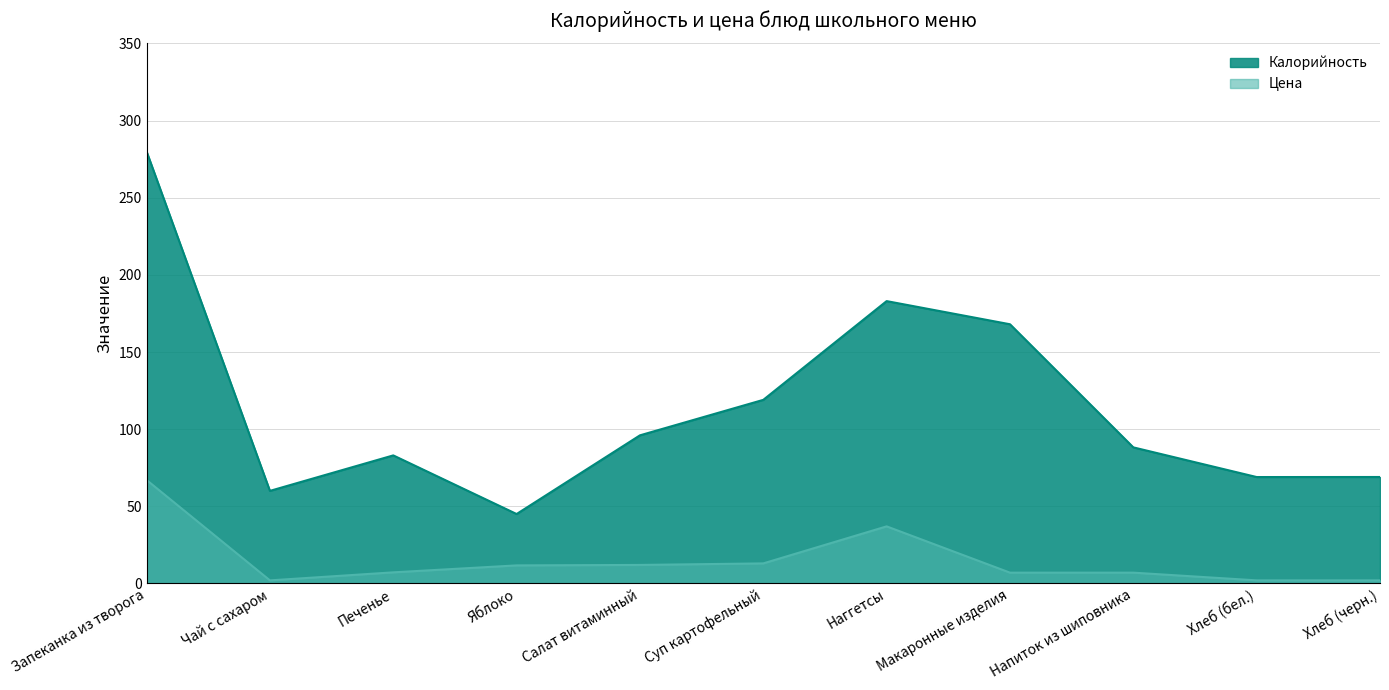

What is the difference between the maximum and second lowest values in the Цена series?

65.0